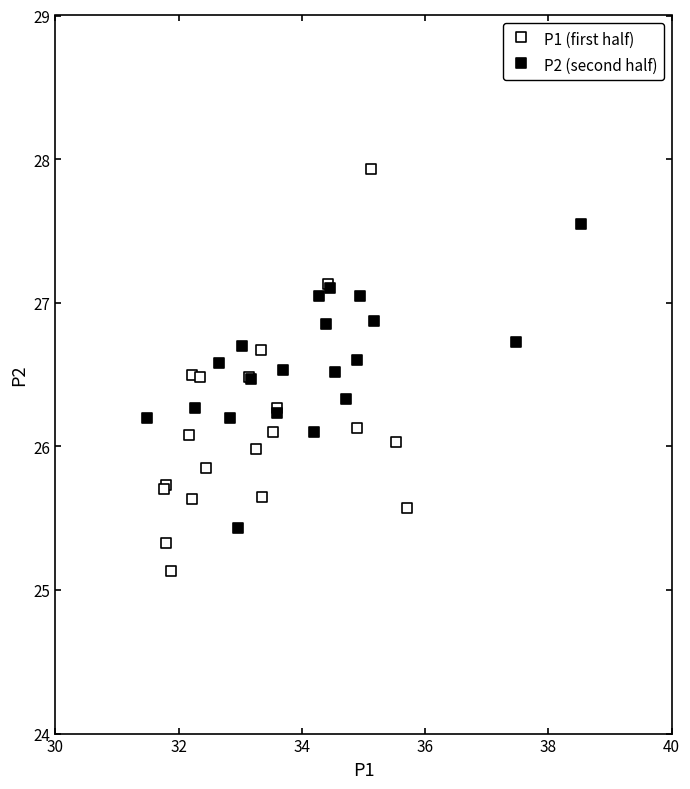

Which series has the largest Y range (max minus min)?

P1 (first half)